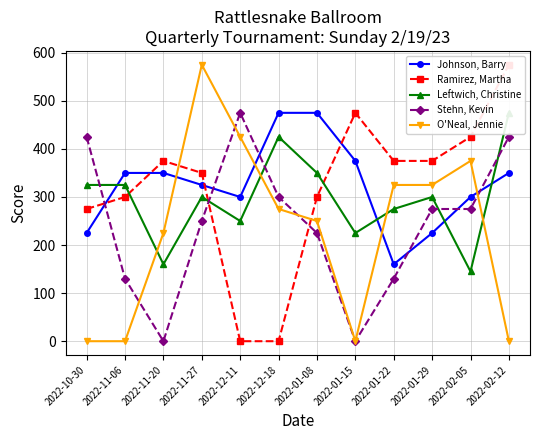

What is the difference between the maximum and minimum values in the Stehn, Kevin series?

475